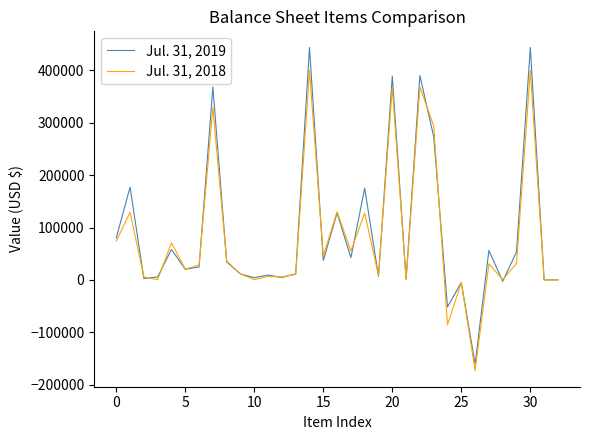

Rank the series by their average value, from highest to lowest.

Jul. 31, 2019, Jul. 31, 2018